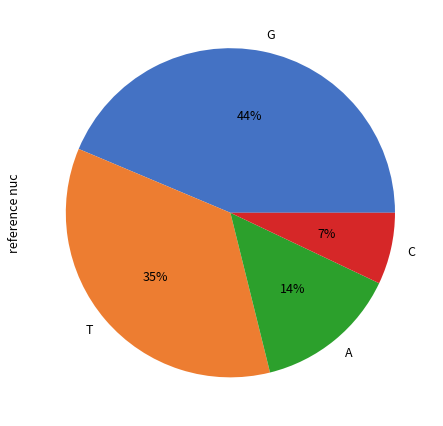

Approximately how many times larger is the value at C compared to A?

0.5